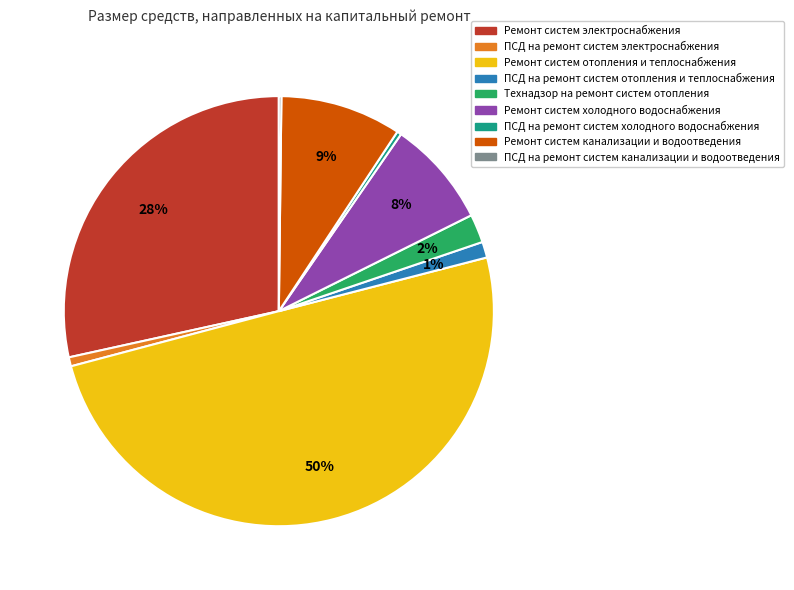

Is ПСД на ремонт систем отопления и теплоснабжения the majority of the pie?

No